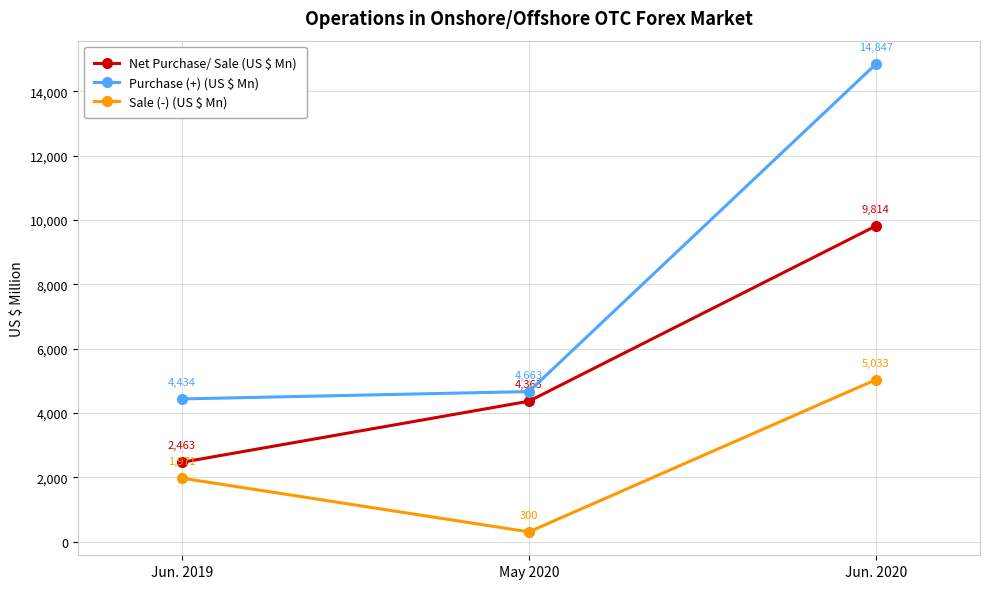

What position from the left is May 2020?

2